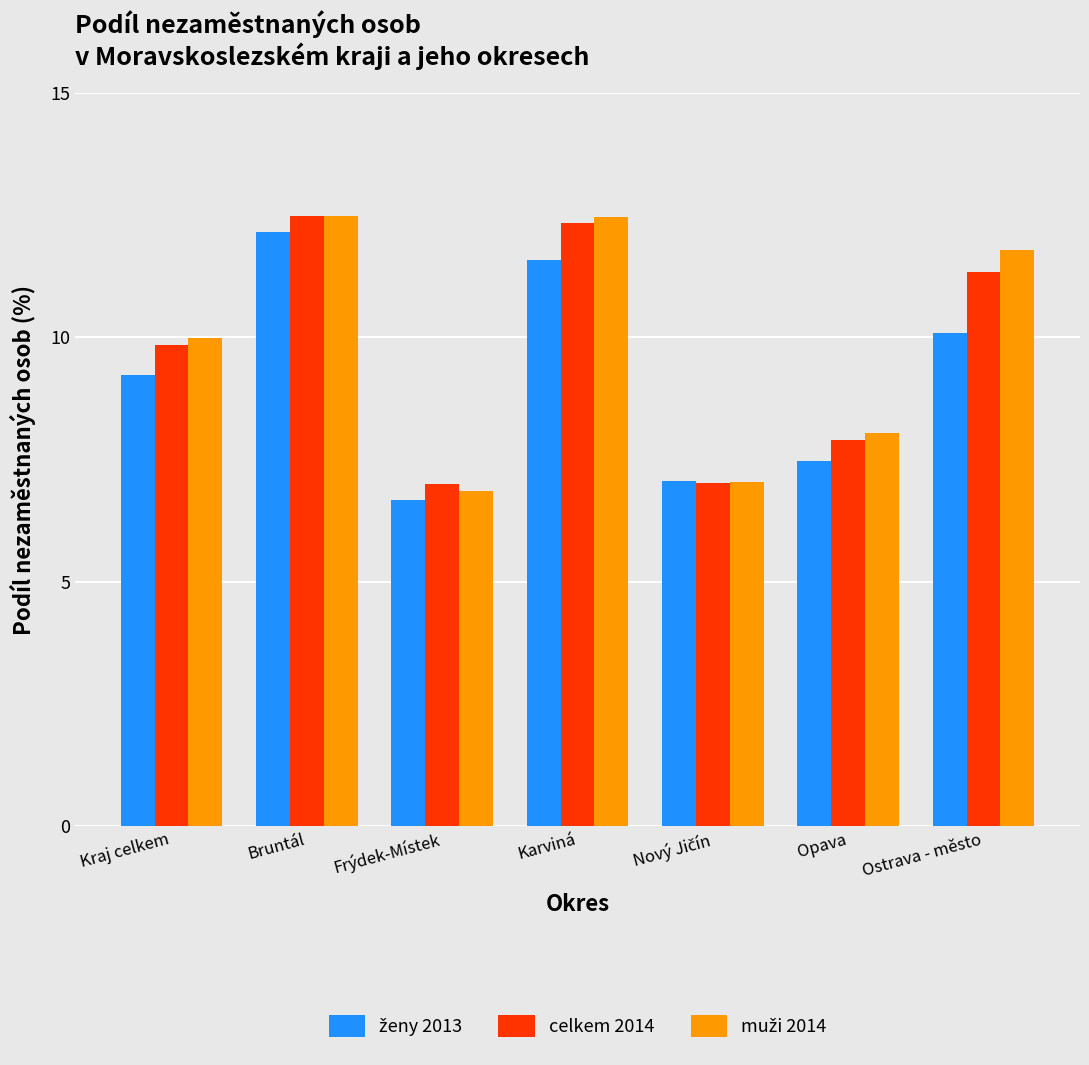

The celkem 2014 series shows 15.5 at Kraj celkem. True or false?

False